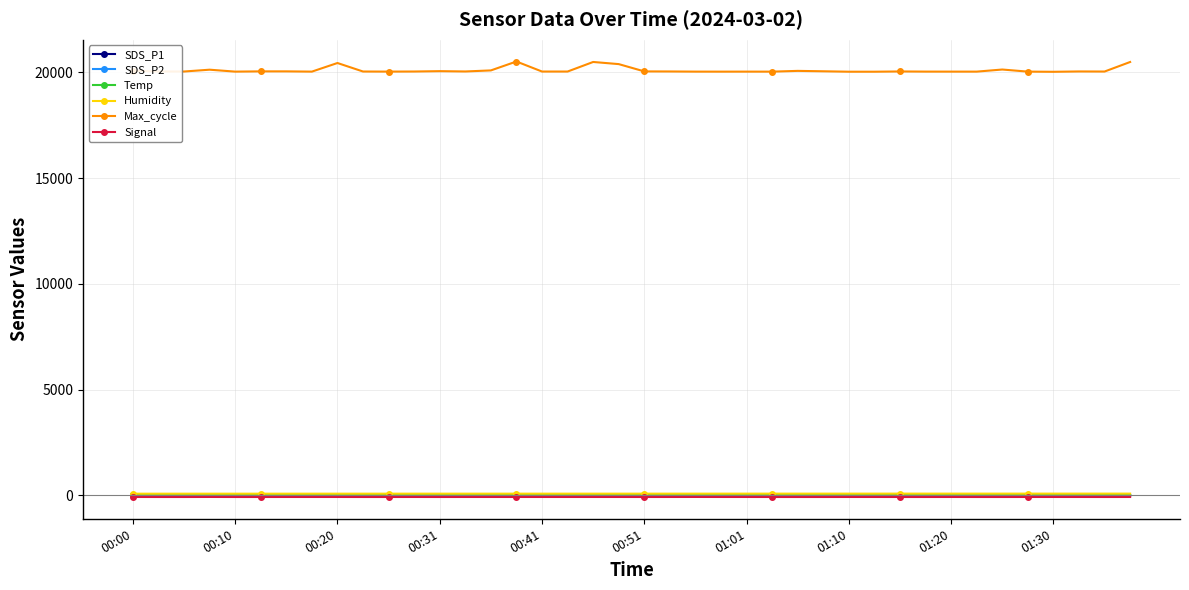

True or false: SDS_P1 has more than 2 points higher than both neighbors.

True